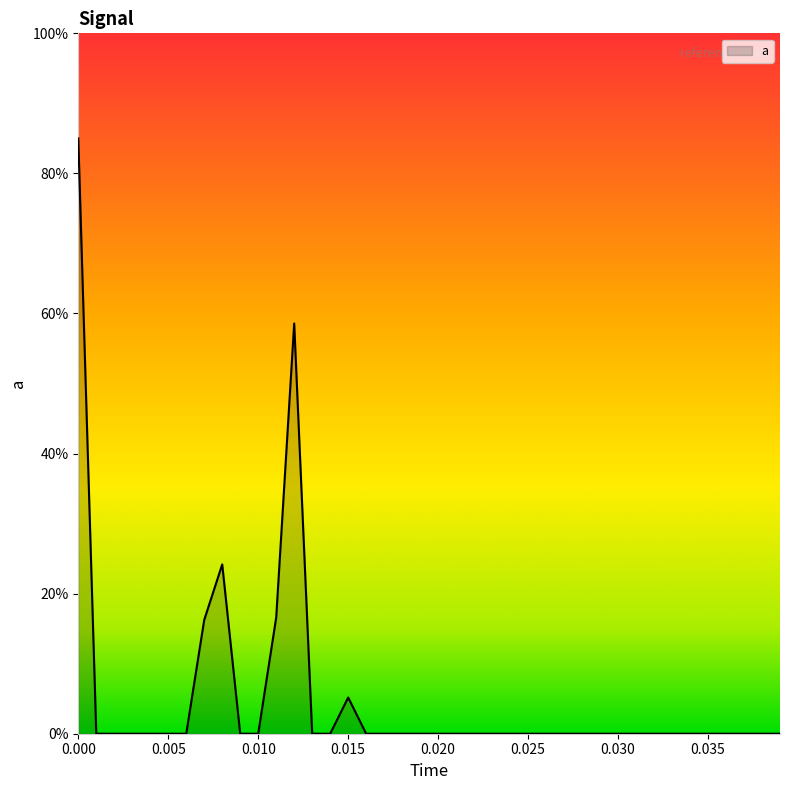

What is the difference between the maximum and minimum values?

85.0